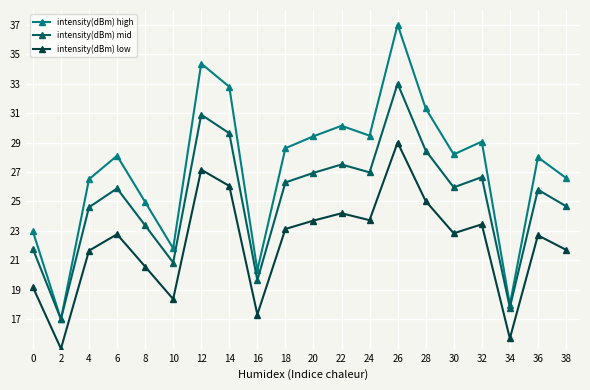

What is the smallest value displayed?

15.0